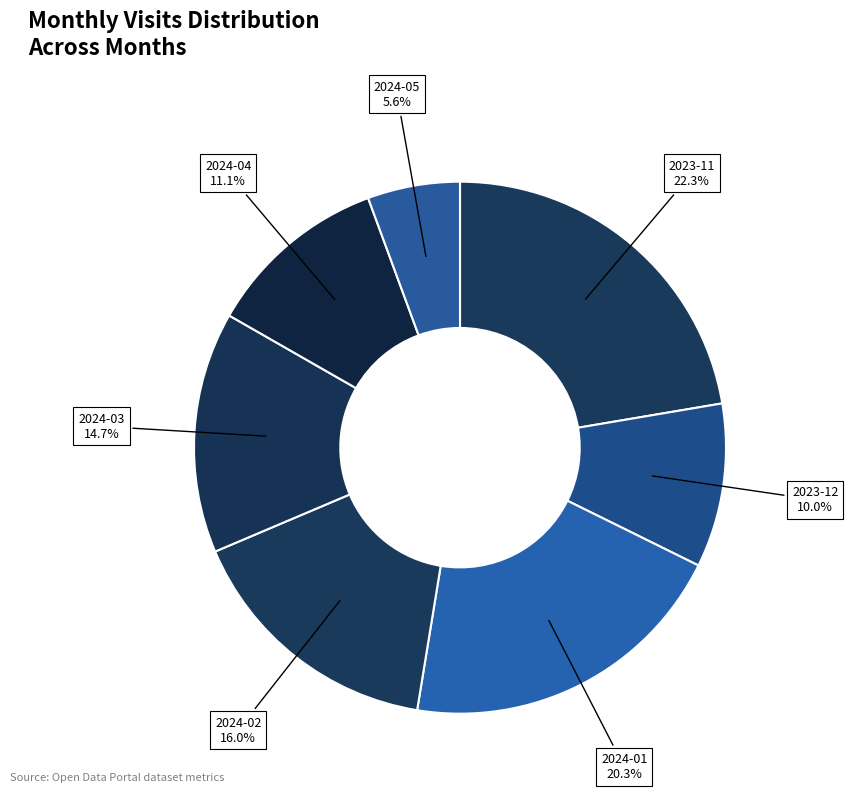

What is the largest slice in the pie chart?

2023-11